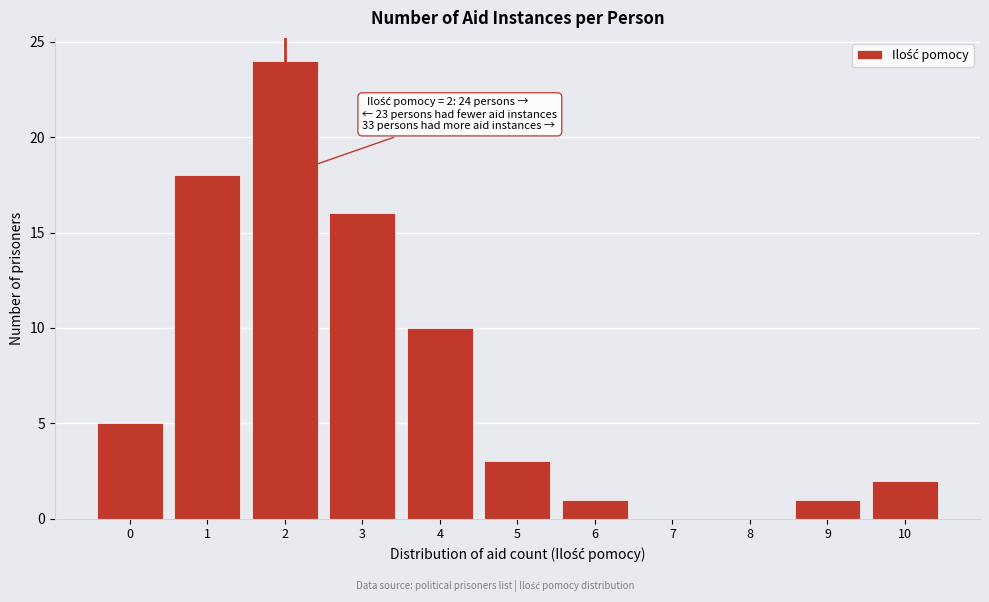

Reading left to right, transcribe all the data shown in this chart.

0=5	1=18	2=24	3=16	4=10	5=3	6=1	7=0	8=0	9=1	10=2